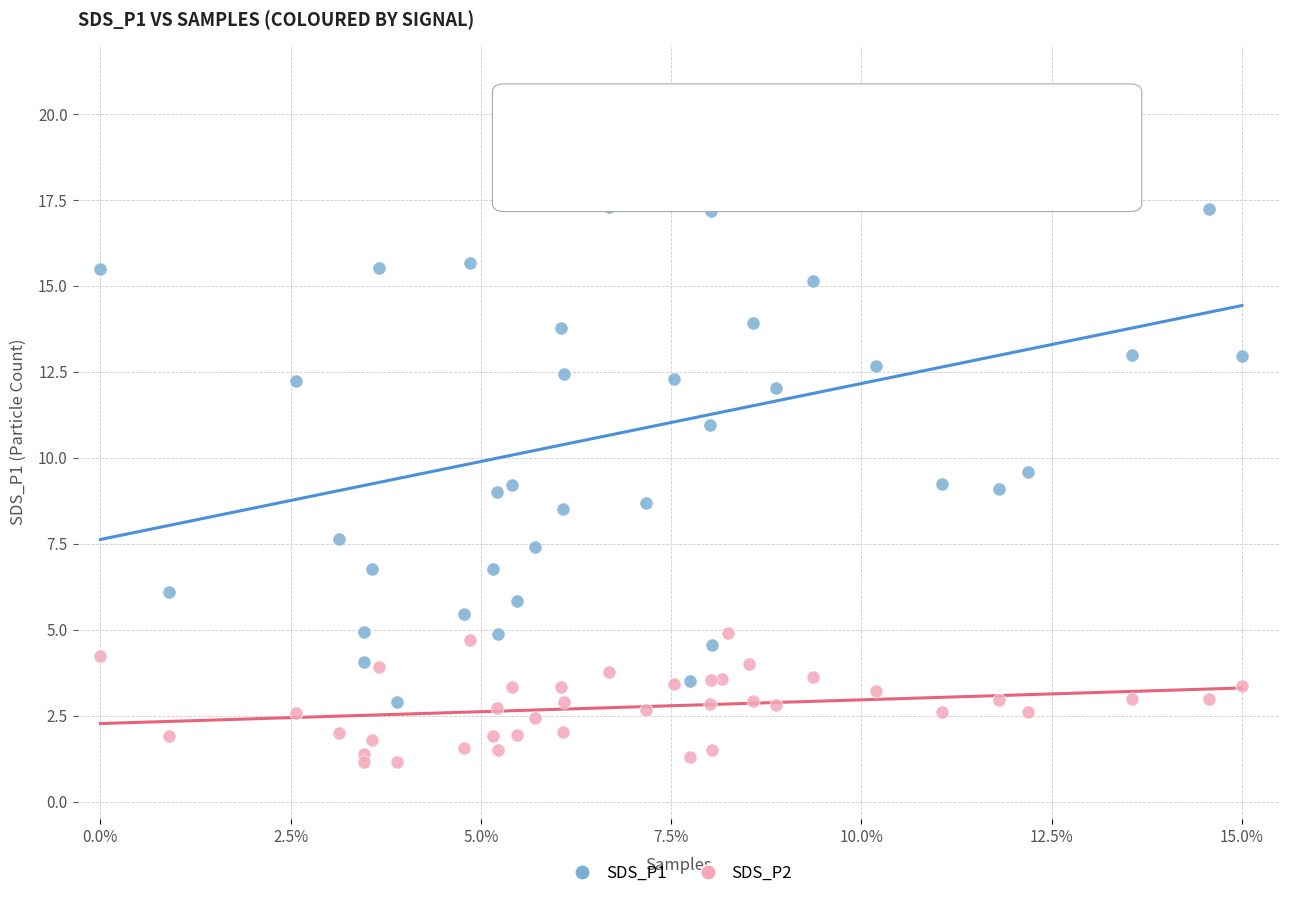

What are all the series names shown in the legend?

SDS_P1, SDS_P2